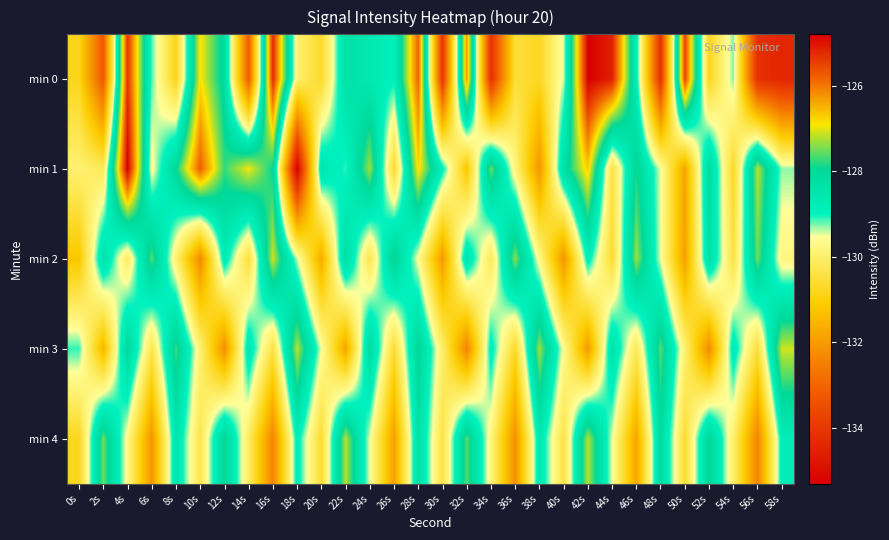

What is the minimum value shown in the chart?

-135.3